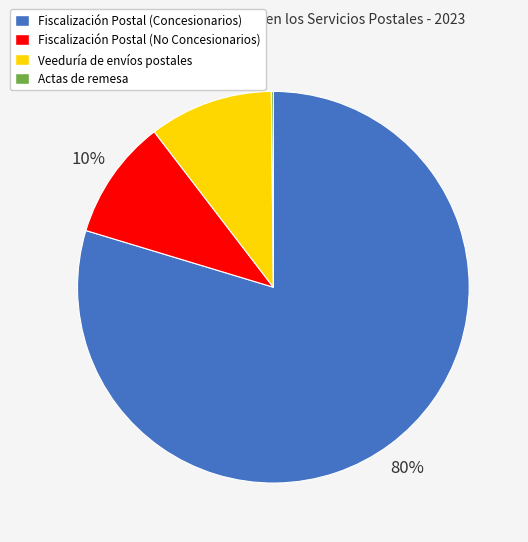

To the nearest percent, what is the difference between the largest and smallest slice percentages?

80%